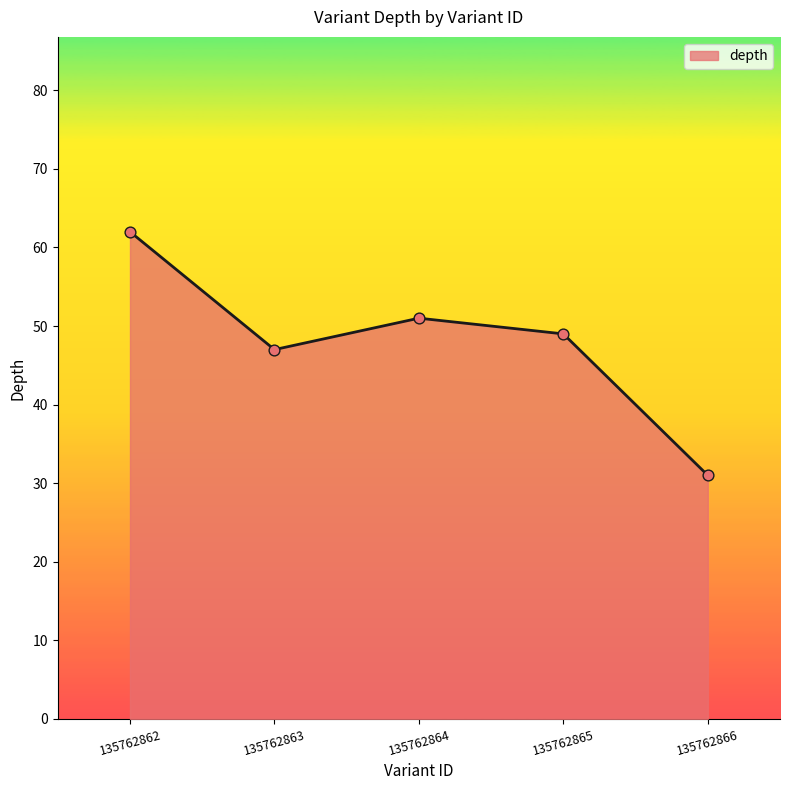

What is the ratio of the value at 135762863 to the value at 135762866?

1.5